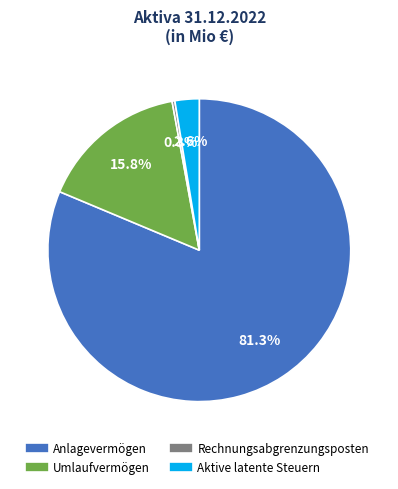

Which category has the smallest portion of the pie?

Rechnungsabgrenzungsposten